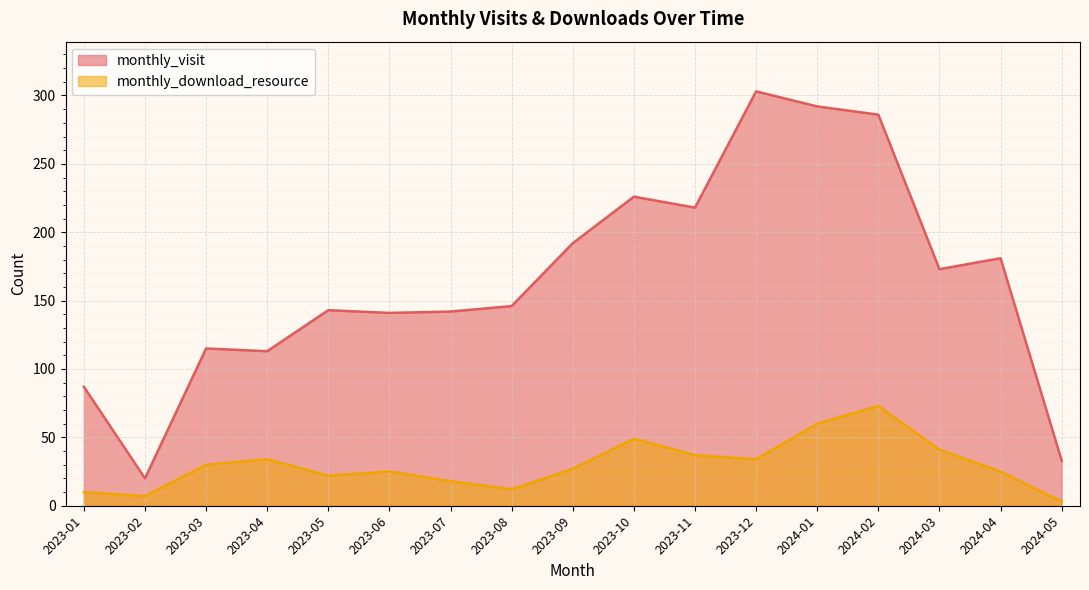

What is the minimum value for monthly_visit?

20